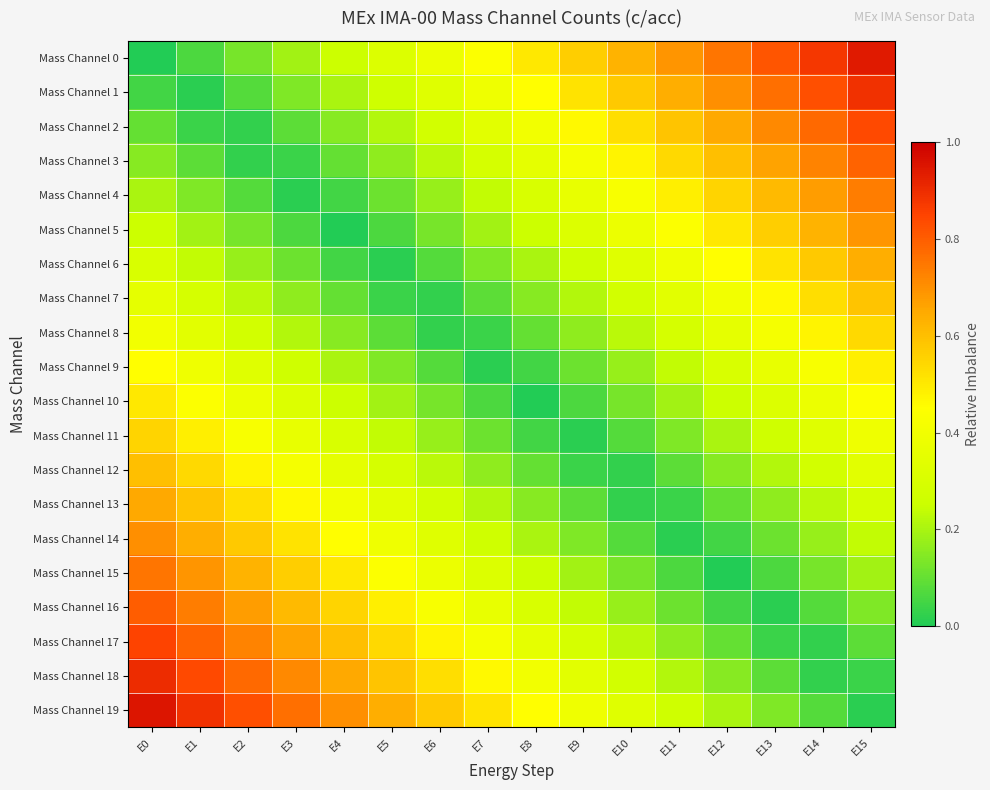

Rank the series by their maximum value, from lowest to highest.

Mass Channel 9, Mass Channel 10, Mass Channel 8, Mass Channel 11, Mass Channel 7, Mass Channel 12, Mass Channel 6, Mass Channel 13, Mass Channel 5, Mass Channel 14, Mass Channel 4, Mass Channel 15, Mass Channel 3, Mass Channel 16, Mass Channel 2, Mass Channel 17, Mass Channel 1, Mass Channel 18, Mass Channel 0, Mass Channel 19